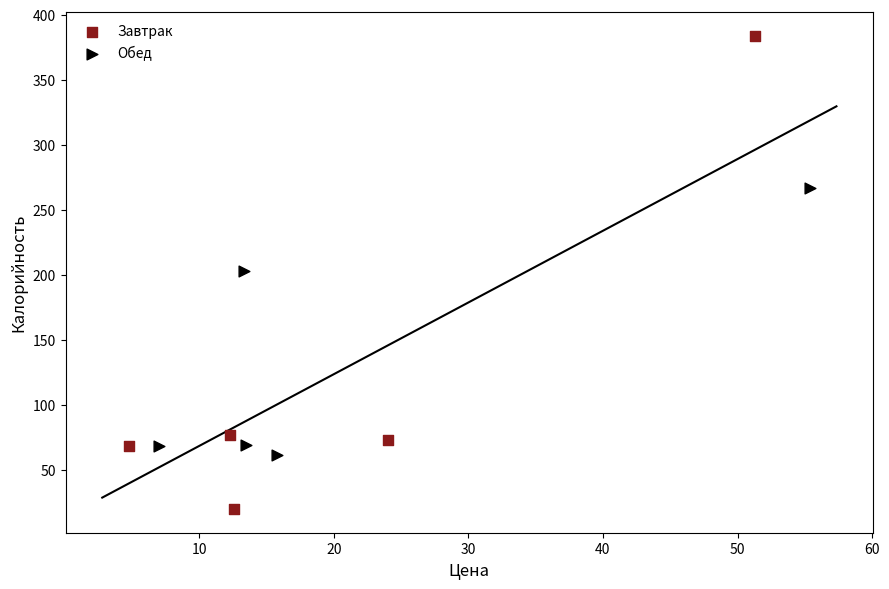

What are all the series names shown in the legend?

Завтрак, Обед